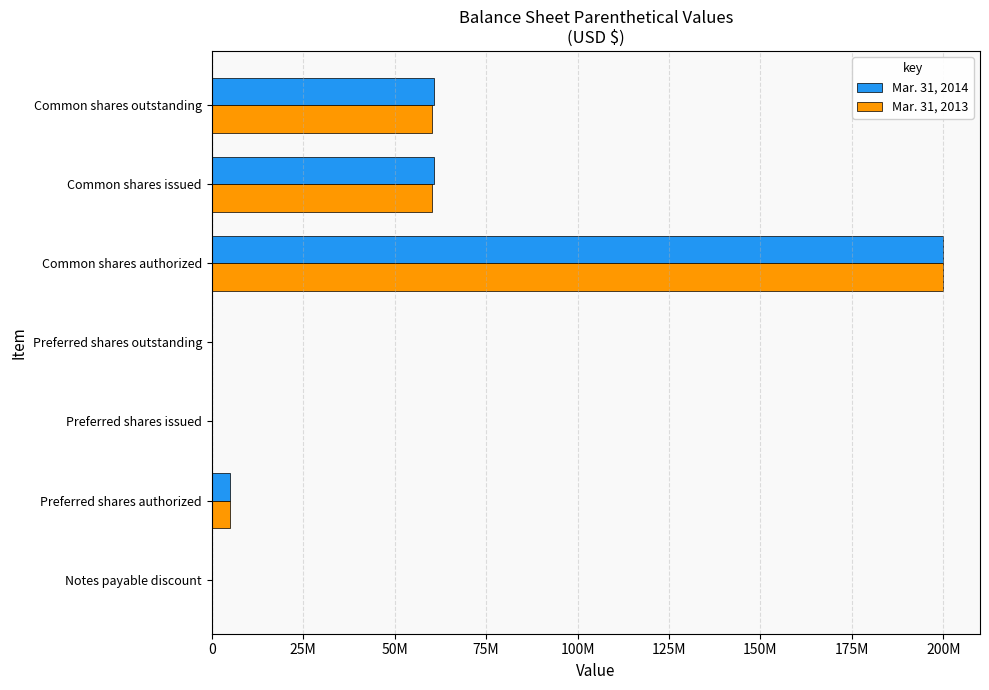

What is the maximum value shown in the chart?

200000000